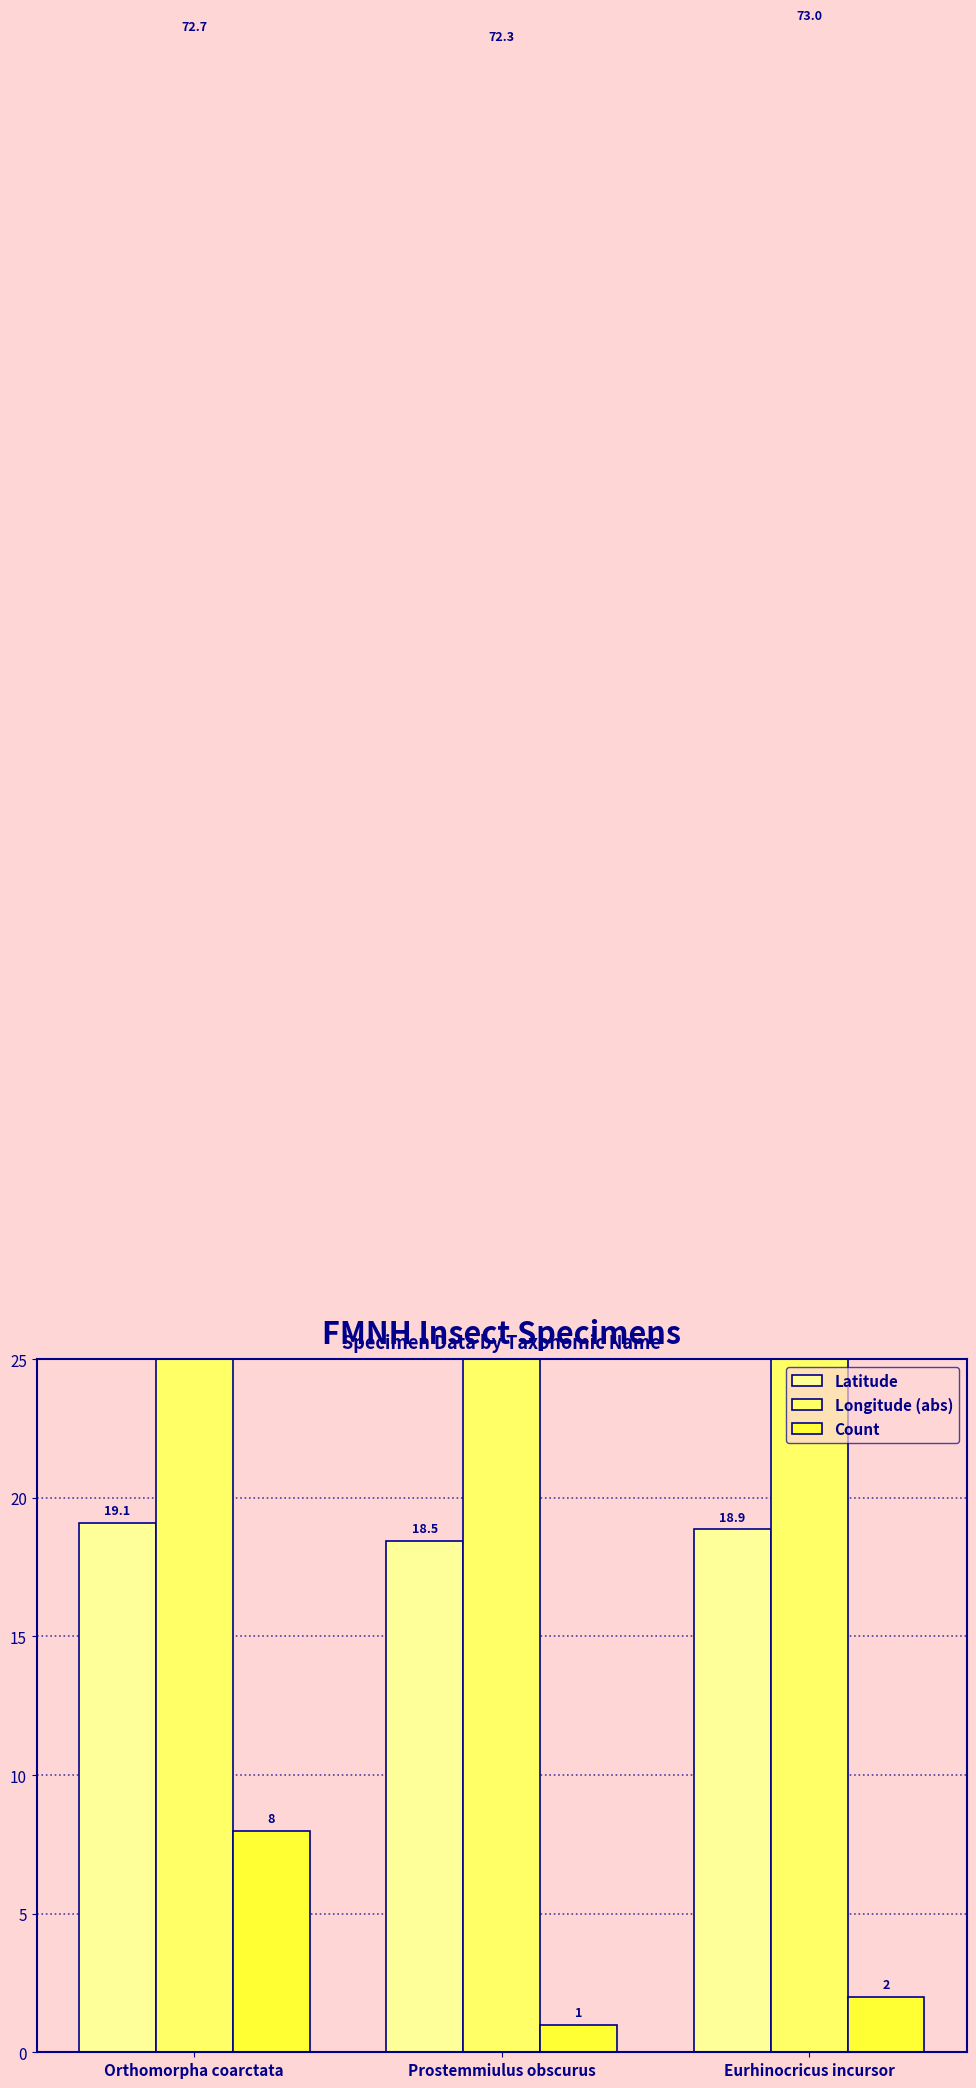

Rank the series at Eurhinocricus incursor from highest to lowest value.

Longitude (abs), Latitude, Count